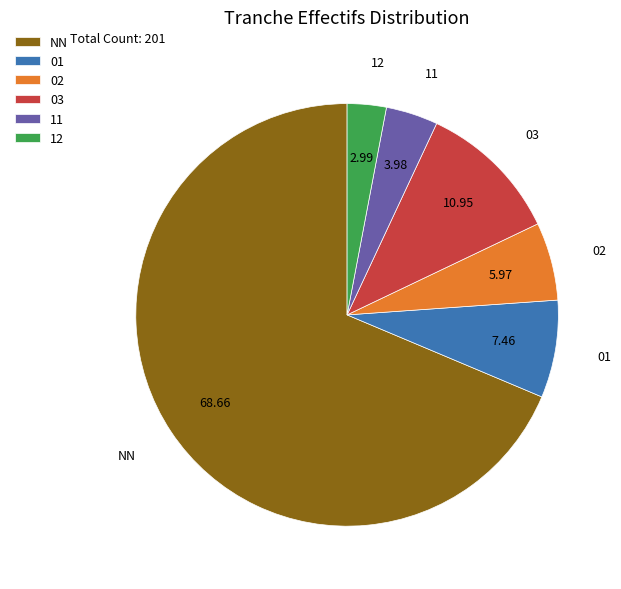

Combined, do 01 and 12 account for over 50%?

No